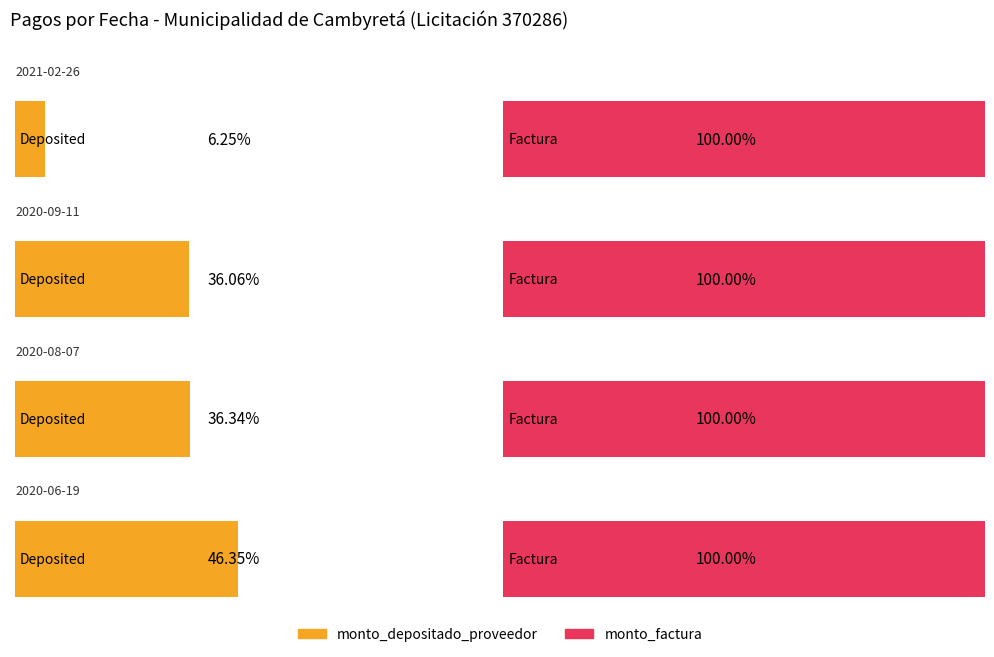

What is the total value across all series at 2020-08-07?

487304505